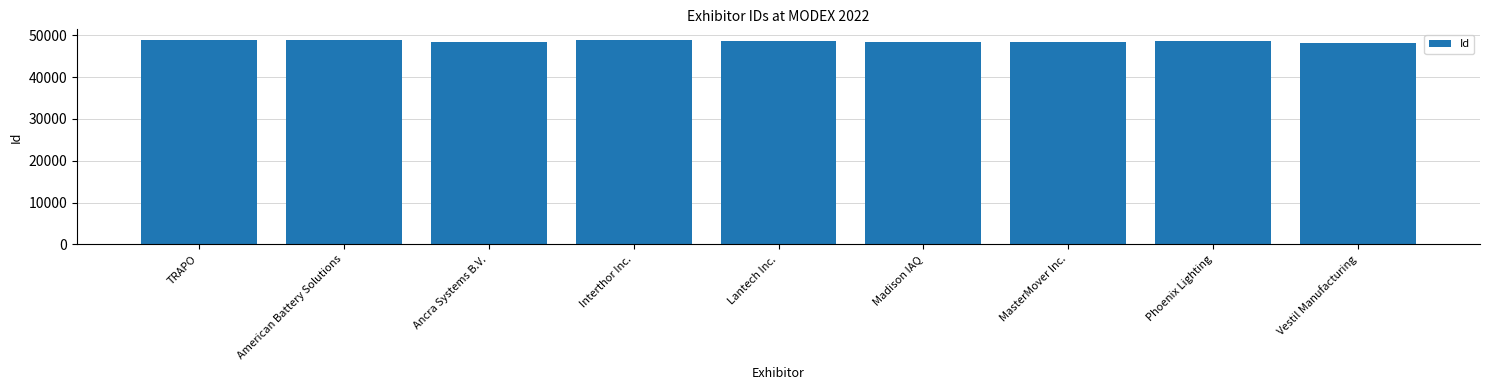

What is the label of the 5th bar from the left?

Lantech Inc.